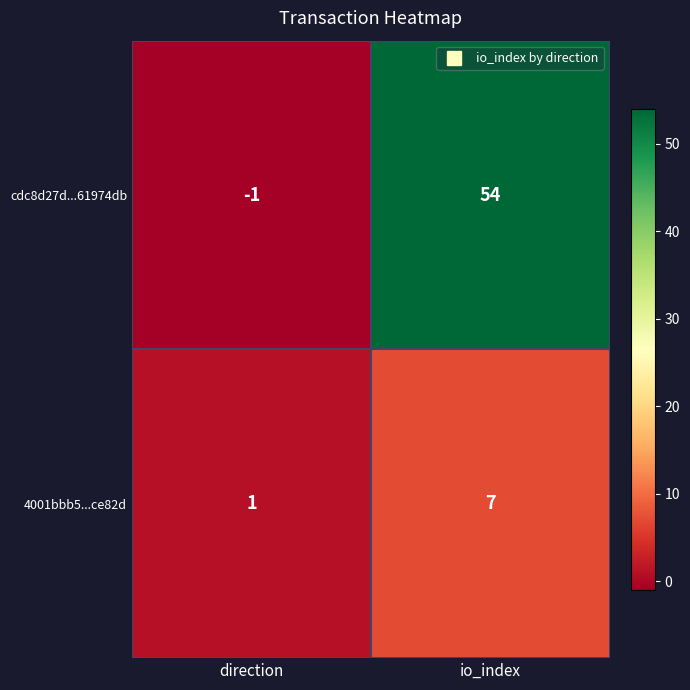

Reading right to left, extract all data points from this chart.

cdc8d27d...61974db: 54	-1
4001bbb5...ce82d: 7	1